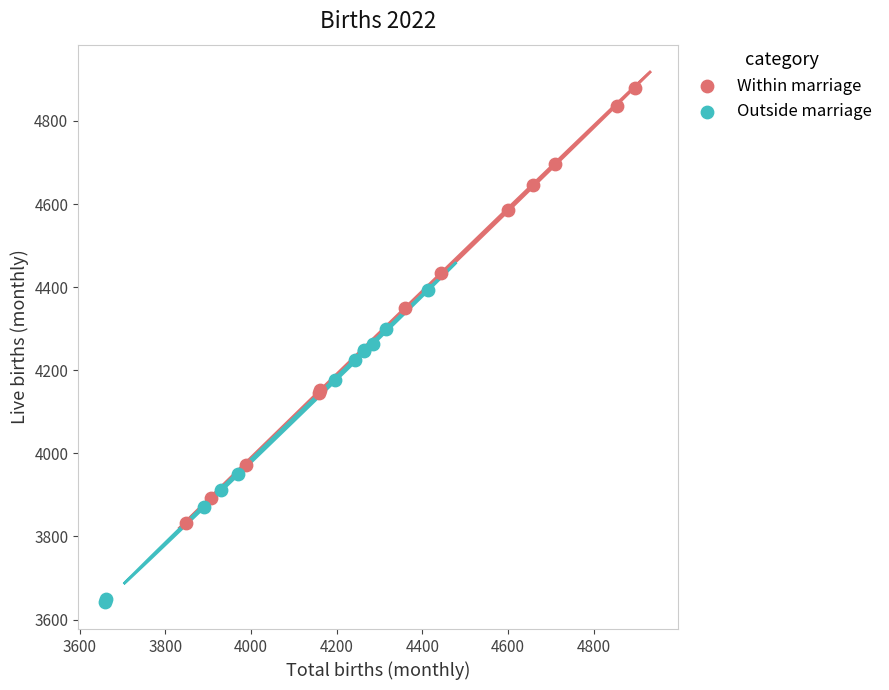

Which series has the largest Y range (max minus min)?

Within marriage